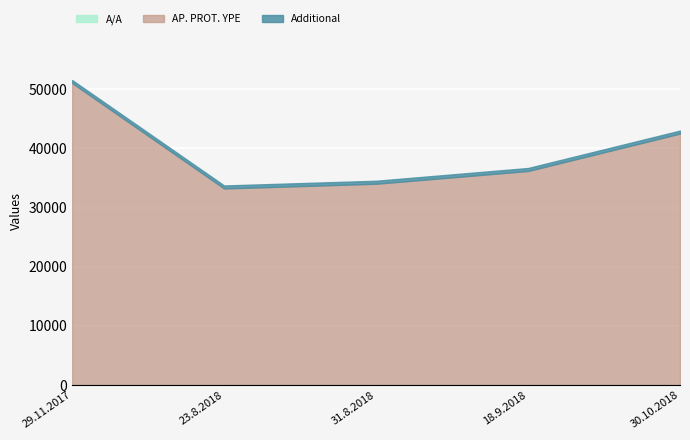

At which label is A/A closest to 3?

31.8.2018